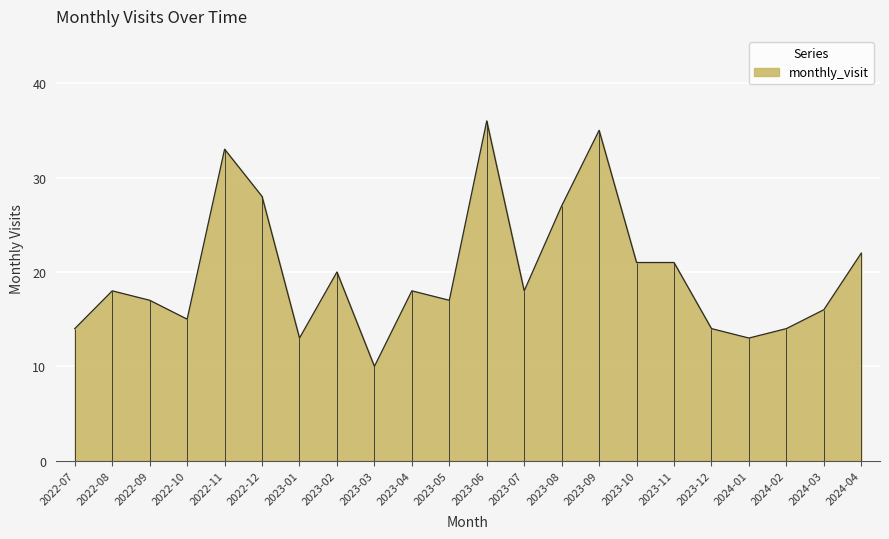

Where is the first local minimum?

2022-10